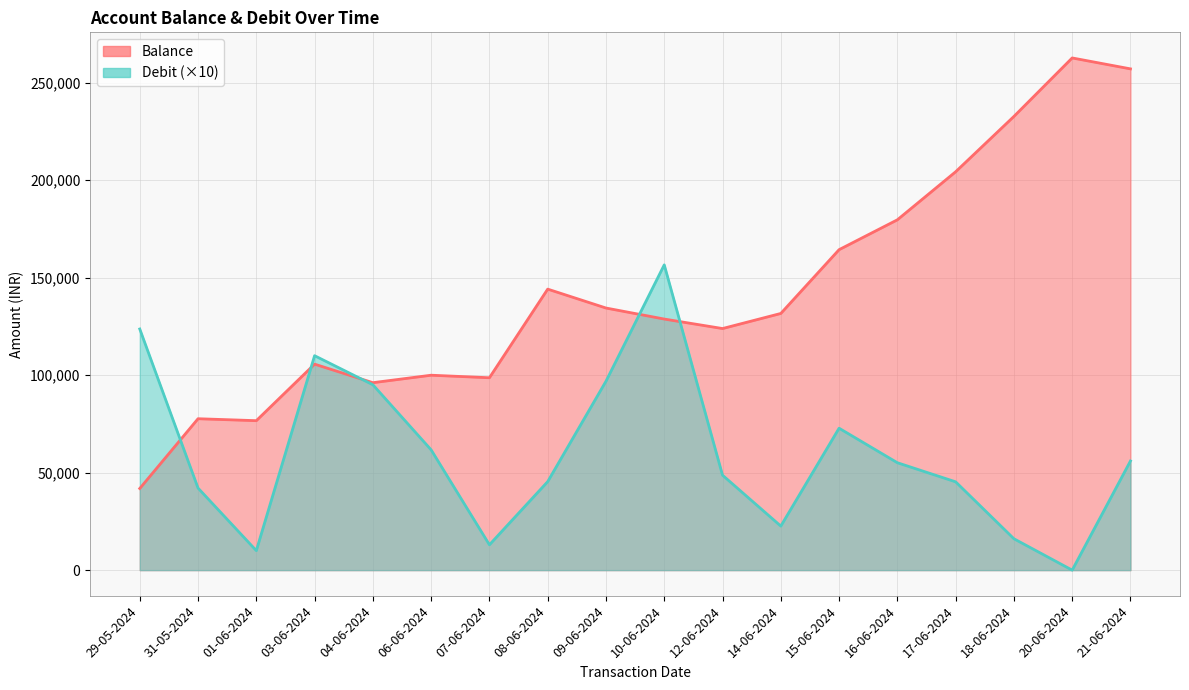

What is the difference between the second highest and minimum values in the Debit series?

123700.0